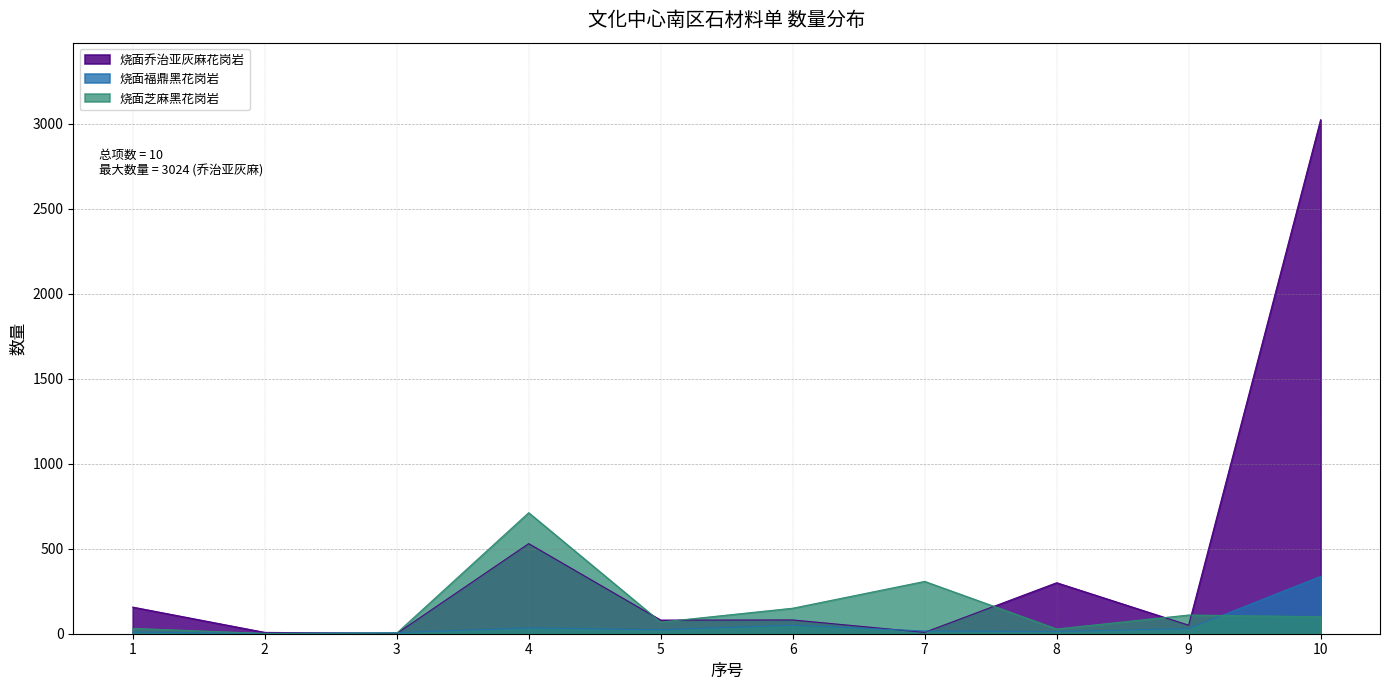

What is the sum of all 烧面乔治亚灰麻花岗岩 values?

4238.4